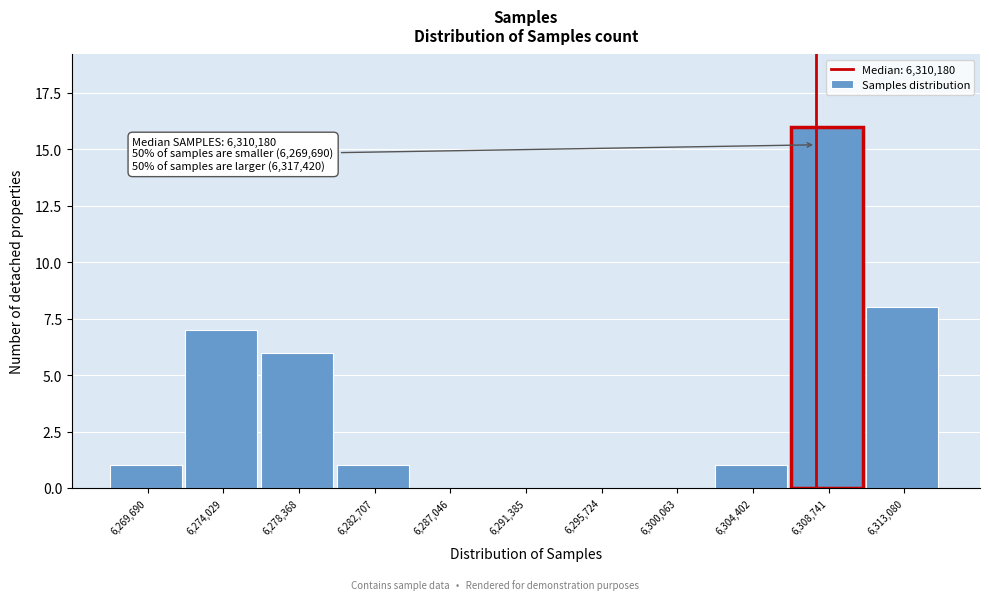

Reading left to right, what are all the values shown in this chart?

6,269,690=1	6,274,029=7	6,278,368=6	6,282,707=1	6,287,046=0	6,291,385=0	6,295,724=0	6,300,063=0	6,304,402=1	6,308,741=16	6,313,080=8